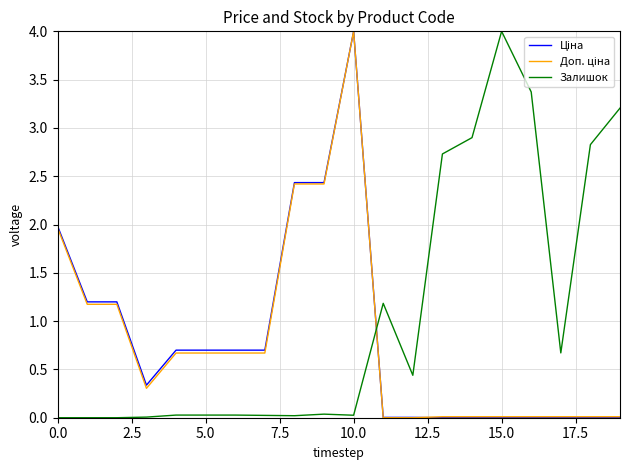

What is the greatest value displayed?

4.0